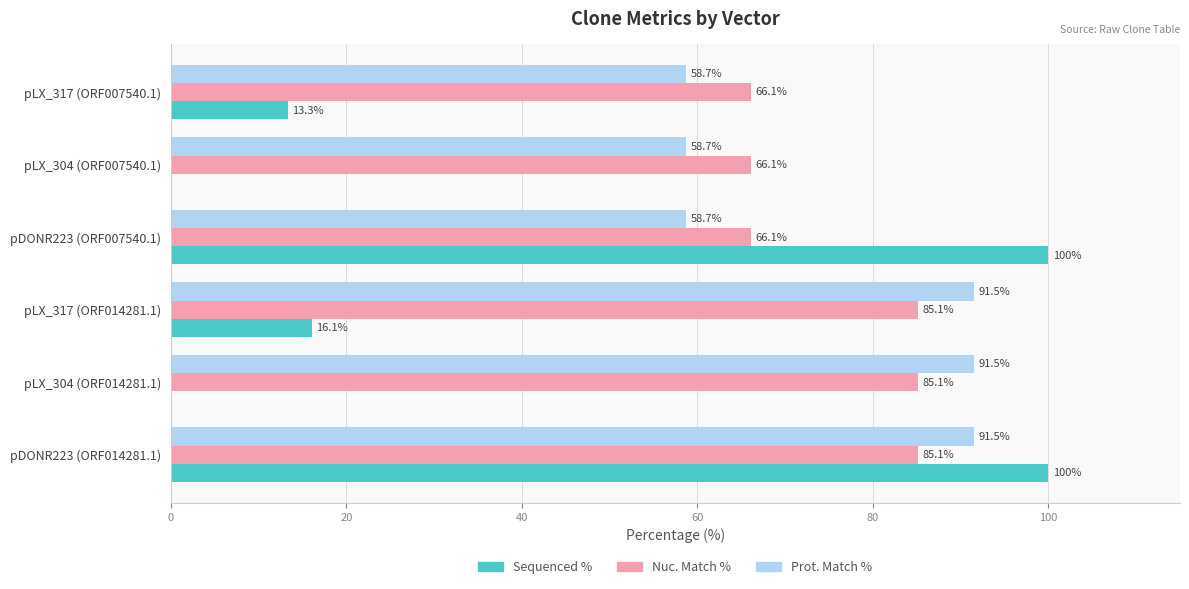

What is the maximum value shown in the chart?

100.0